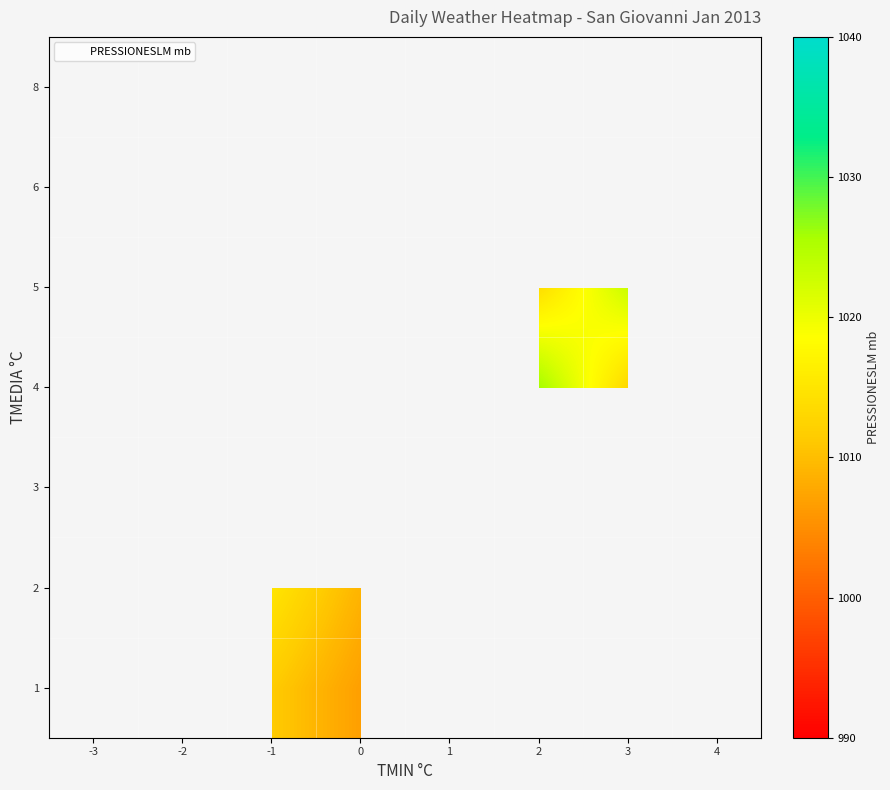

How many categories are shown in the chart?

8